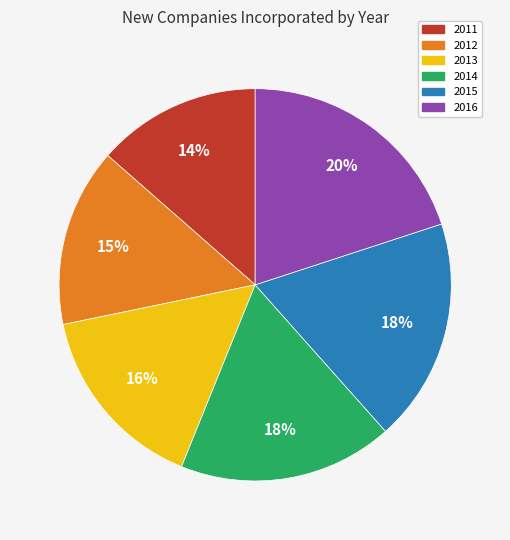

Count the number of slices in the pie.

6